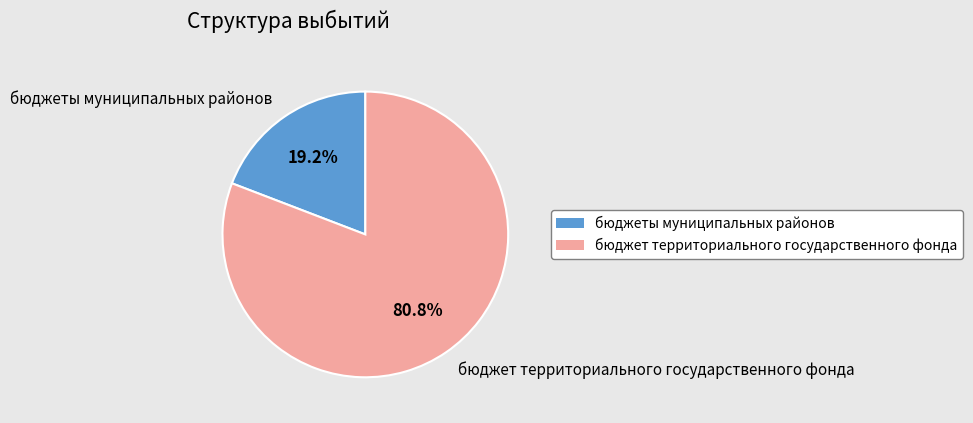

What is the total percentage of бюджеты муниципальных районов and бюджет территориального государственного фонда?

100.0%